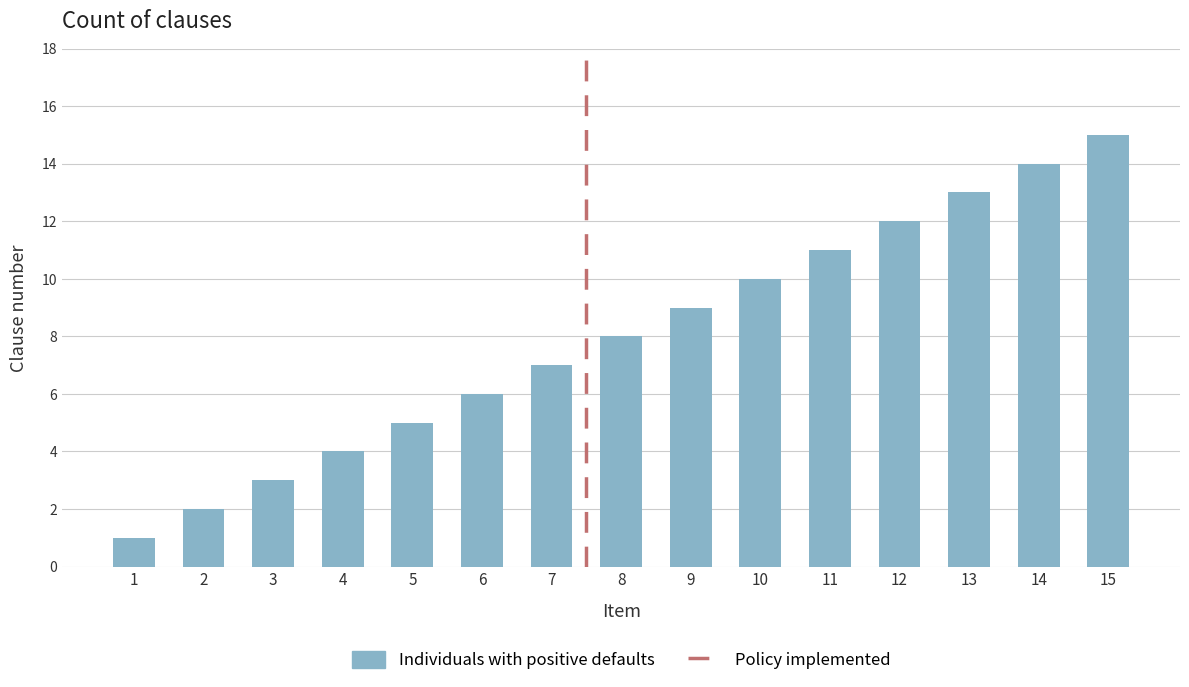

How many bars are there in total?

15